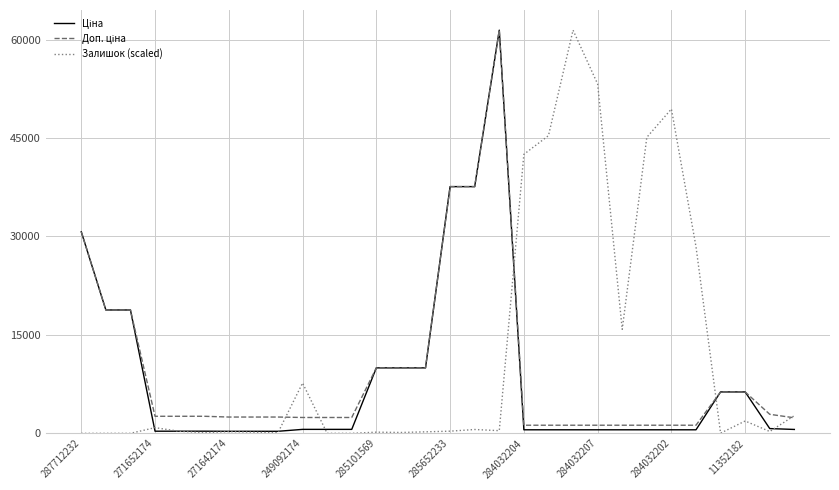

What is the maximum value shown in the chart?

61434.3